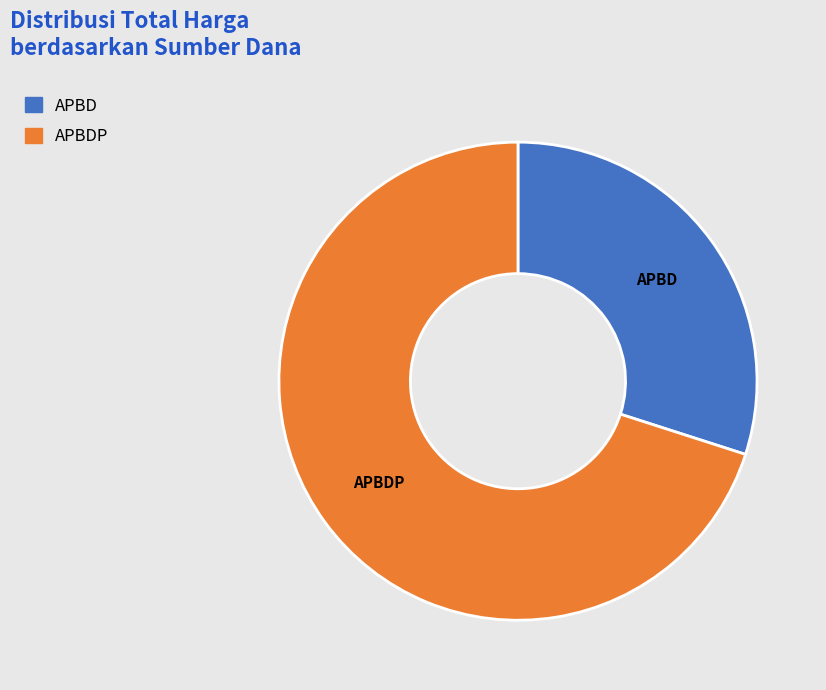

Does any single category account for the majority?

Yes